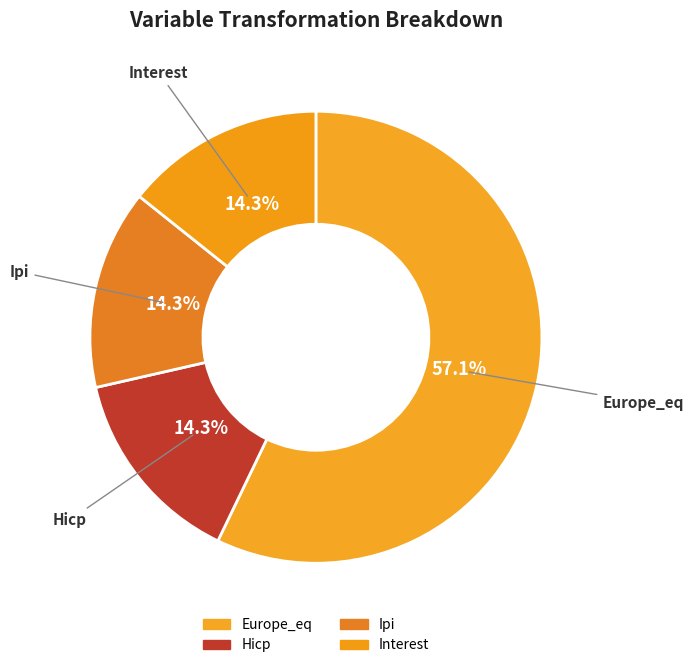

Which has a higher value, Europe_eq or Ipi?

Europe_eq